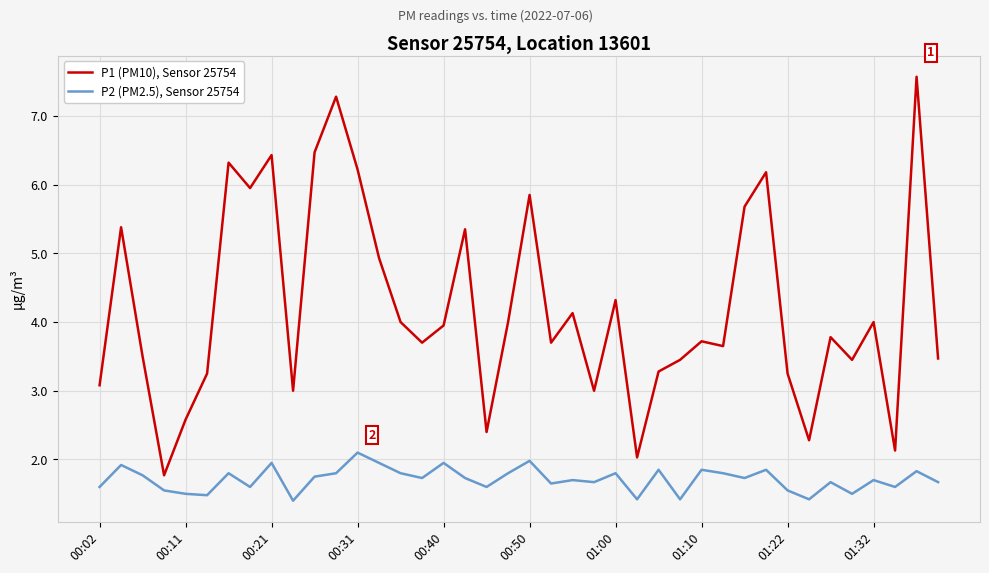

Which series has the largest total across all categories?

P1 (PM10), Sensor 25754